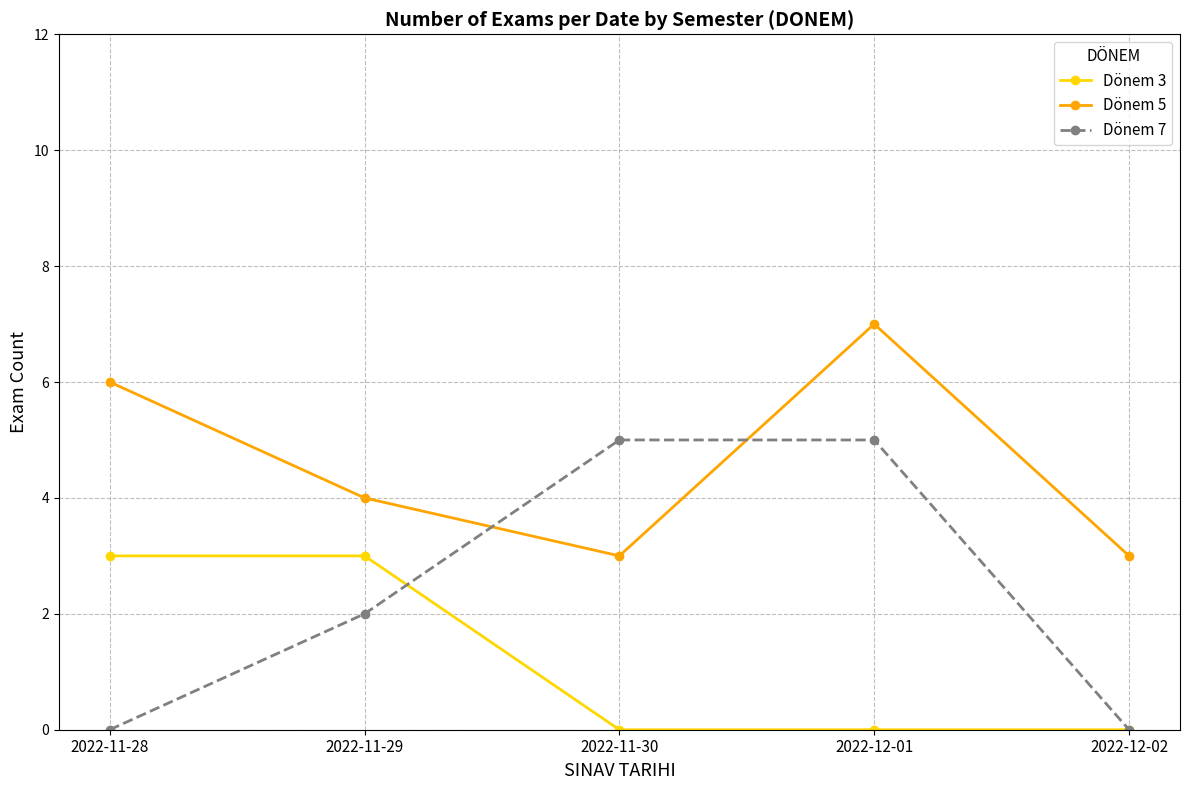

True or false: Dönem 3 has more than 2 points higher than both neighbors.

False